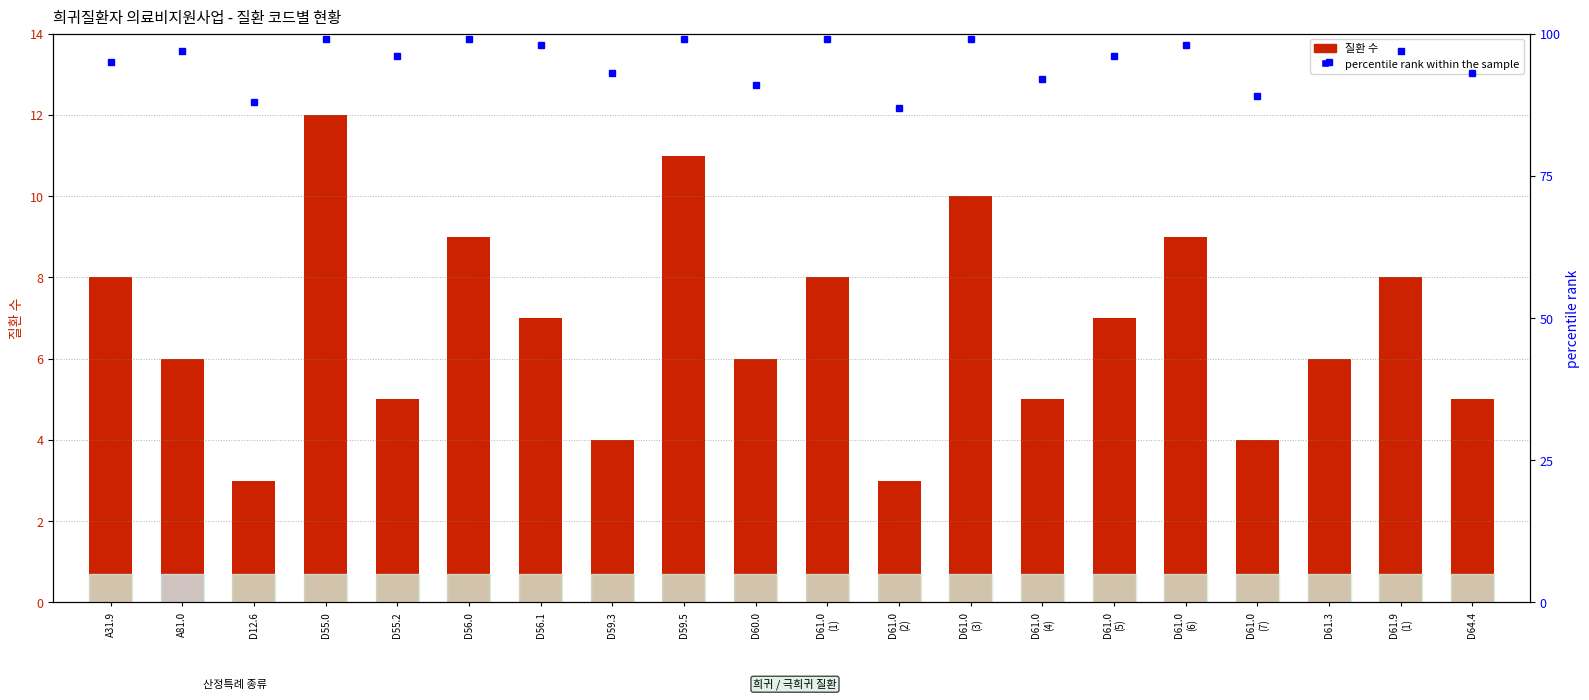

What is the greatest value displayed?

99